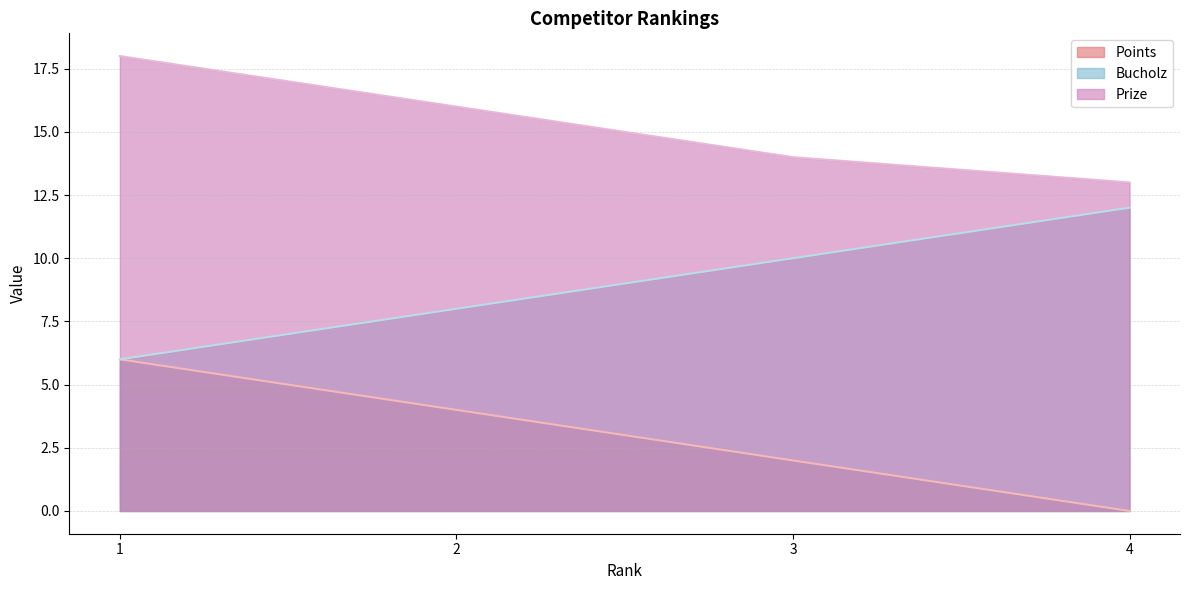

What are all the series names shown in the legend?

Points, Bucholz, Prize